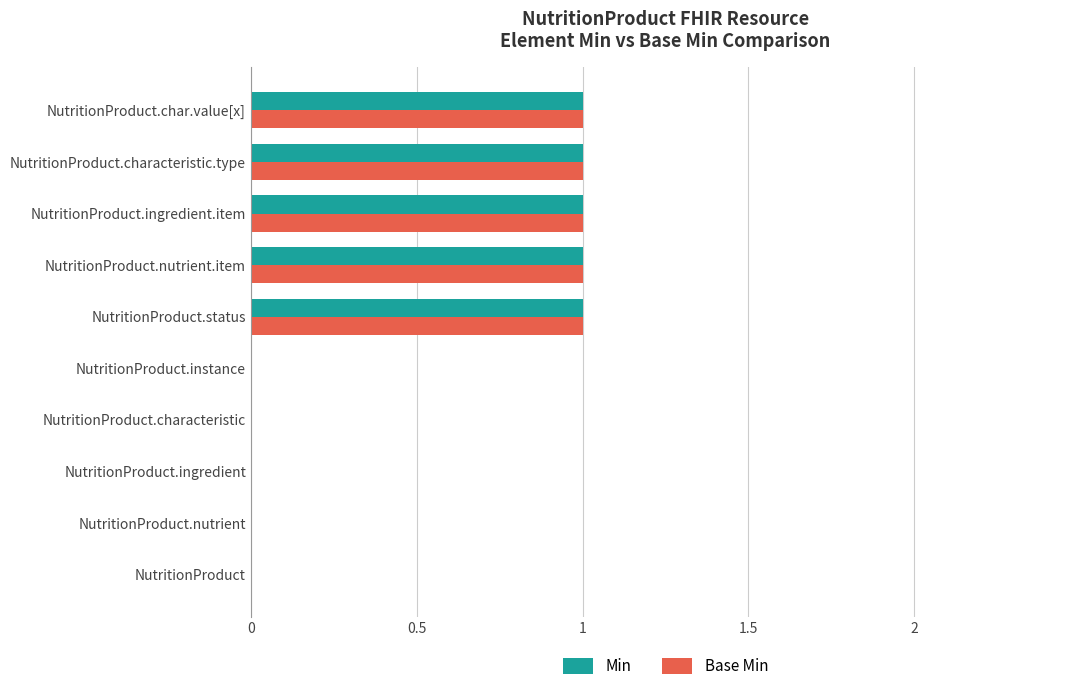

Is it true that Min equals 0 at NutritionProduct.characteristic?

True